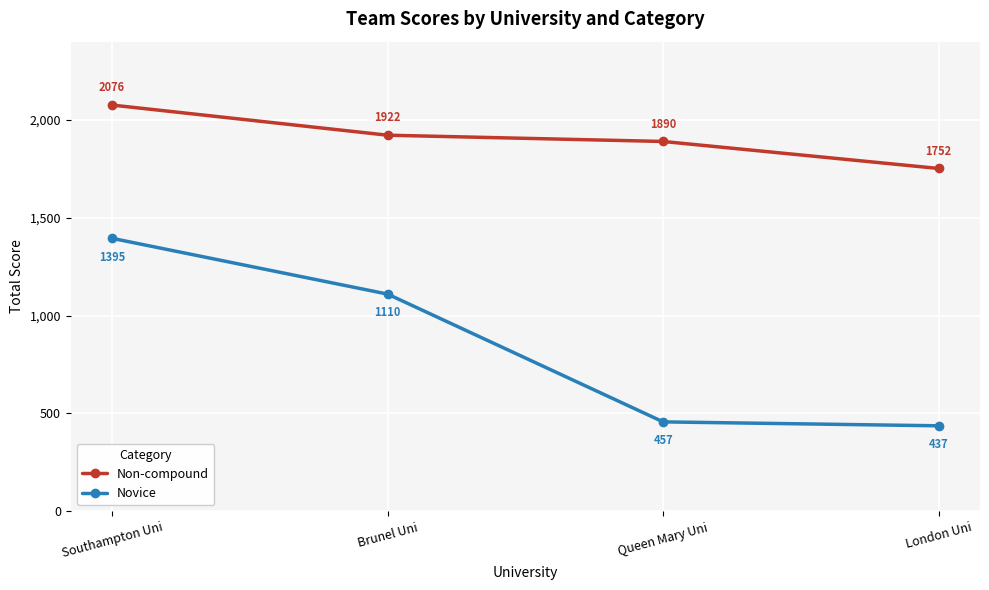

What position from the right is Southampton Uni?

4